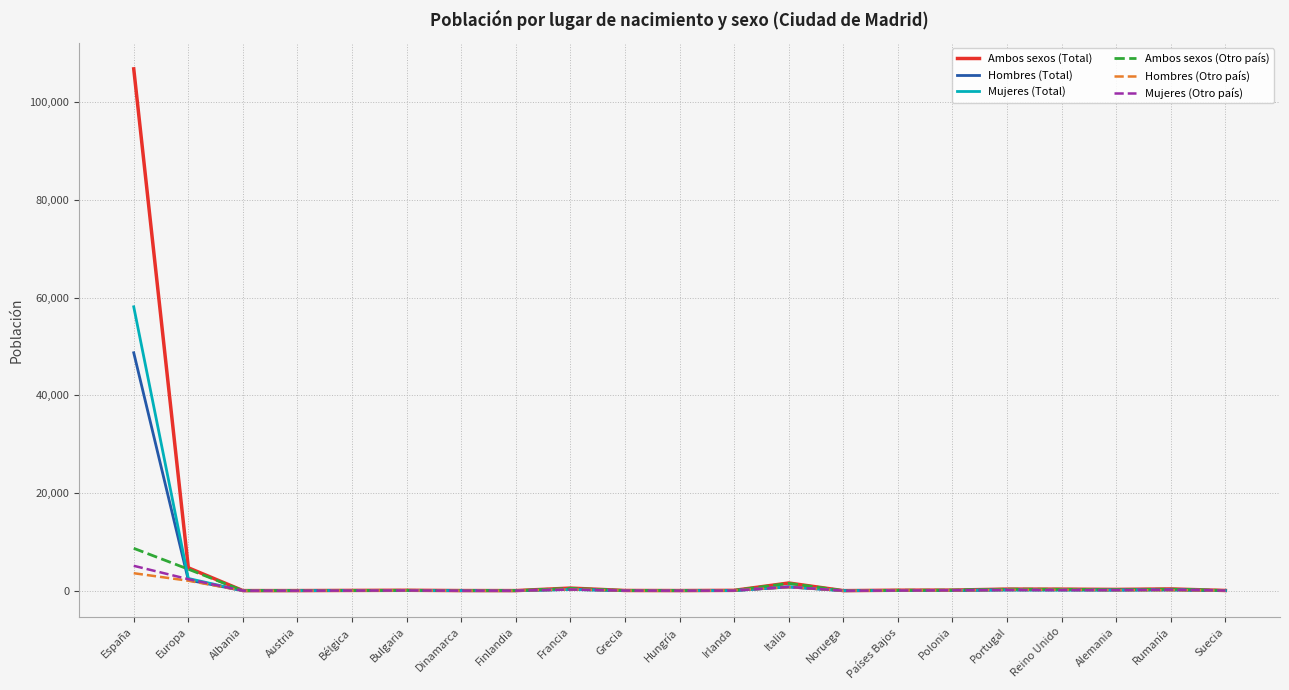

True or false: Hombres (Total) has a value of 19625 at España.

False